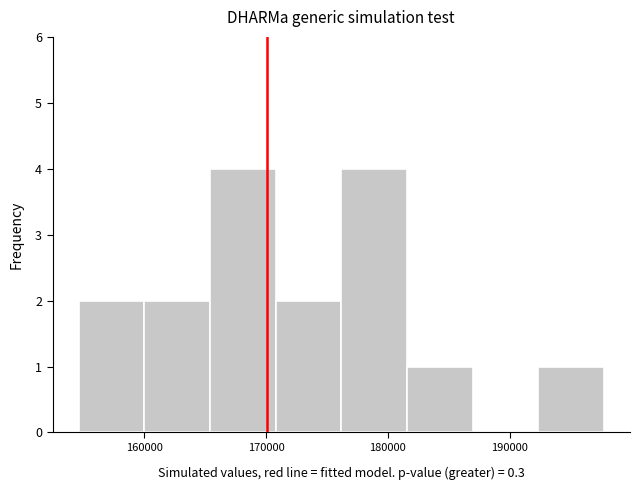

Reading left to right, list every bar in this chart as the range it spans on the x-axis followed by its height. Neither the bar edges nor the heights are printed on the chart, so give them approximately, as read against the axes.

155000 to 160000: 2
160000 to 165000: 2
165000 to 171000: 4
171000 to 176000: 2
176000 to 182000: 4
182000 to 187000: 1
187000 to 192000: 0
192000 to 198000: 1